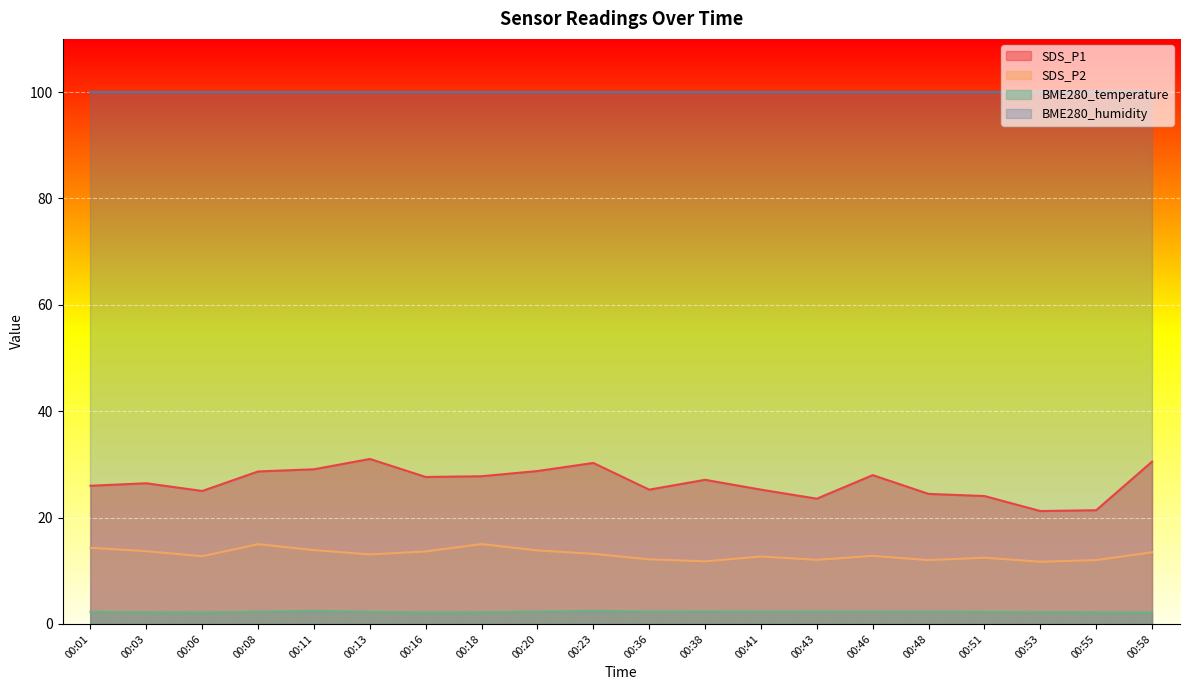

Is the value of SDS_P2 at 00:43 greater than the value of BME280_temperature at 00:16?

Yes